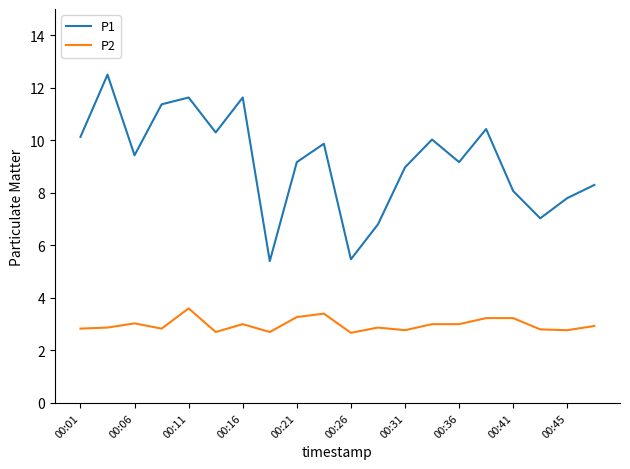

What is the greatest value displayed?

12.5